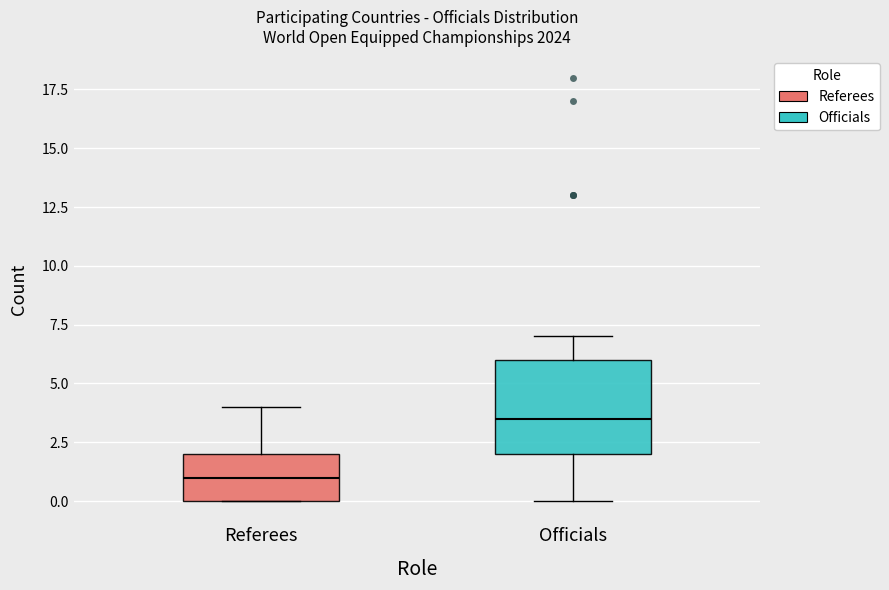

Which box's median line is the lowest?

Referees